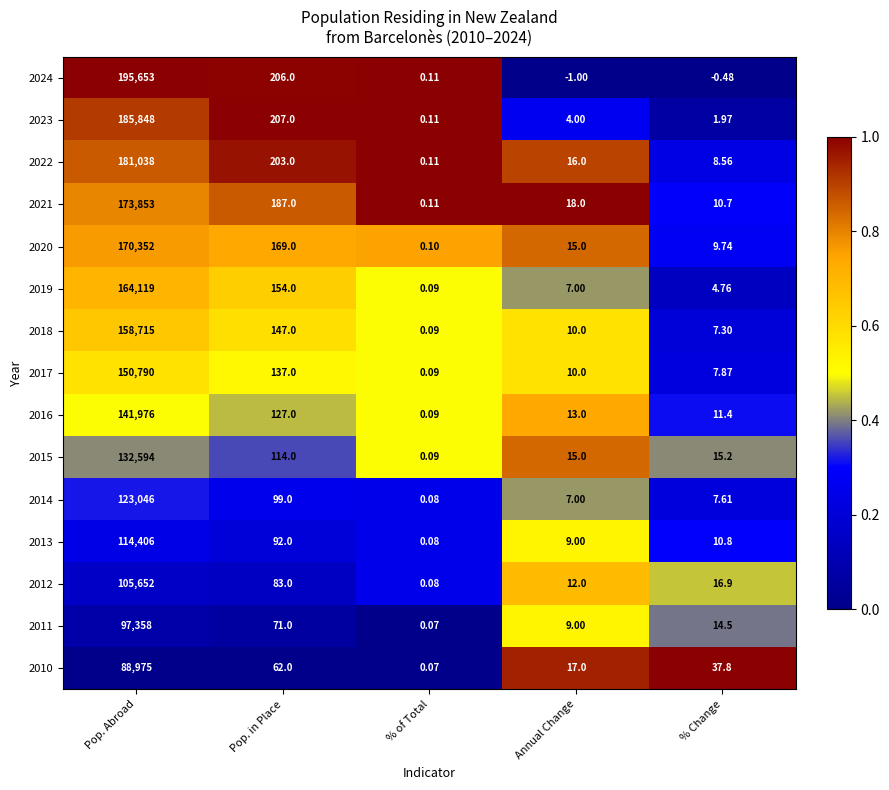

Where is 2018 nearest to the value 79357?

Pop. in Place